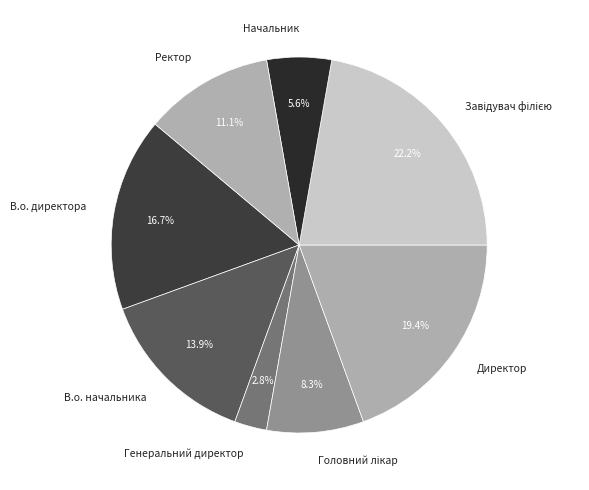

Is there a majority slice in this chart?

No